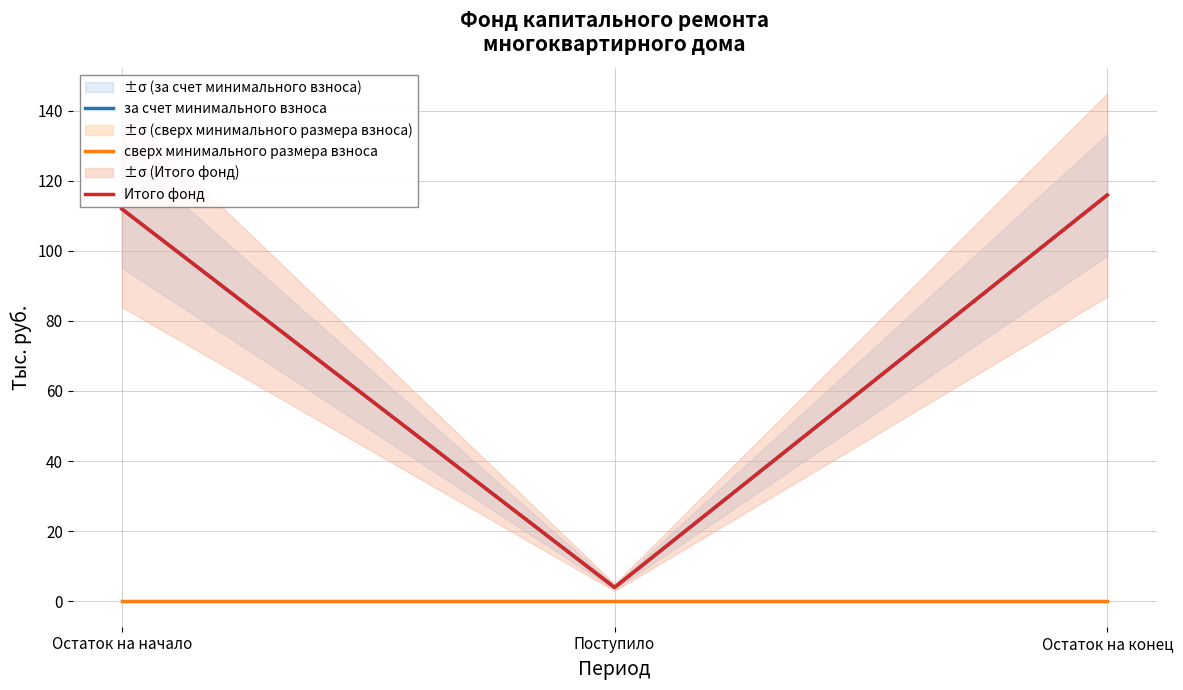

Rank the categories by за счет минимального взноса value from lowest to highest.

Поступило, Остаток на начало, Остаток на конец